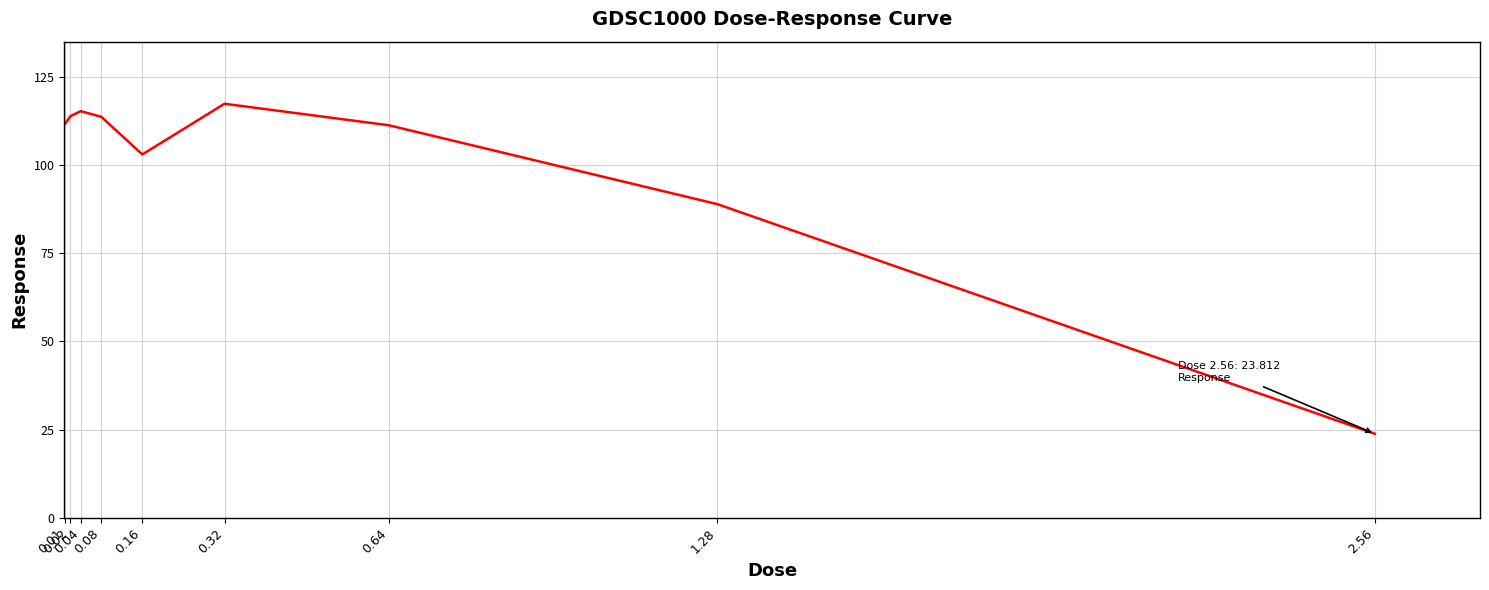

Which category has the lowest value across all series?

2.56